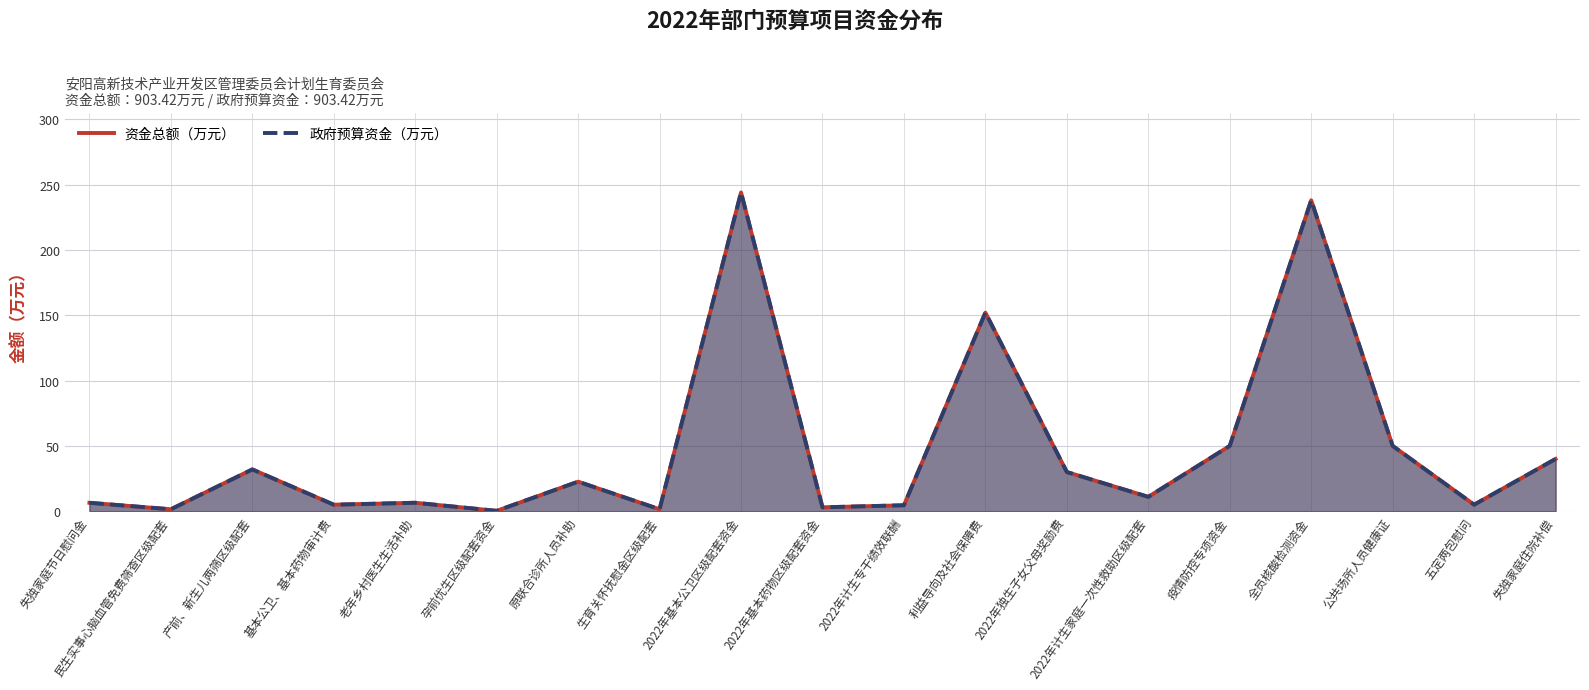

What value does the 资金总额（万元） series have at 五定两包慰问?

5.0